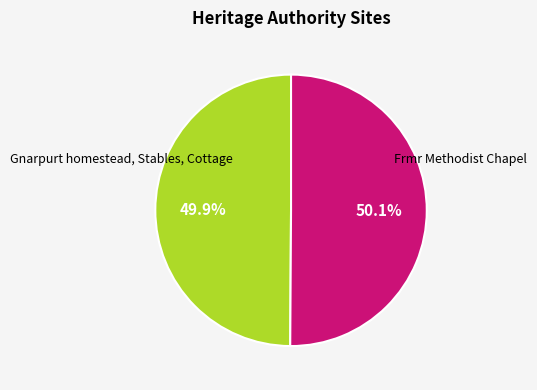

Does any single category account for the majority?

Yes